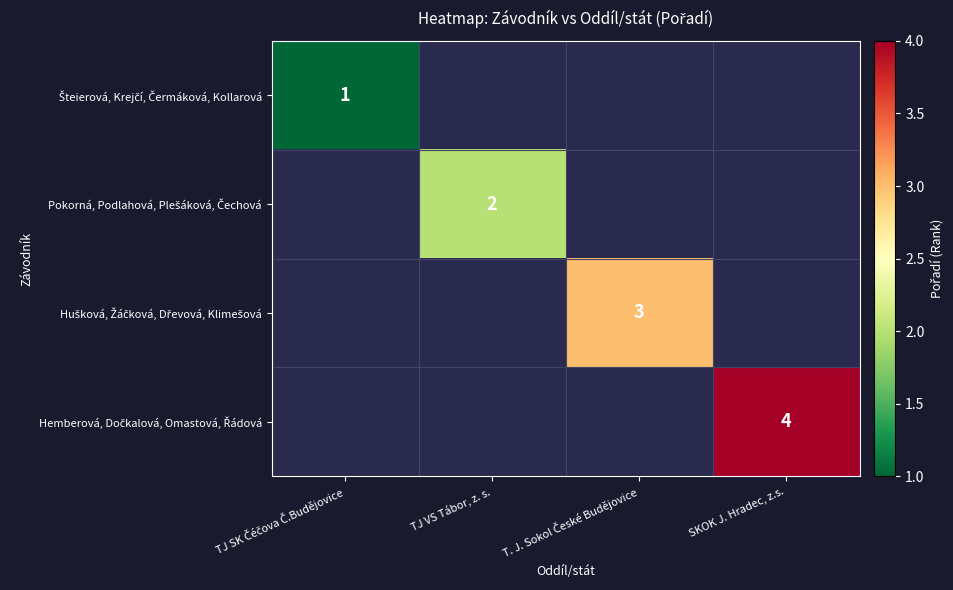

At how many categories does at least one series exceed 3?

1